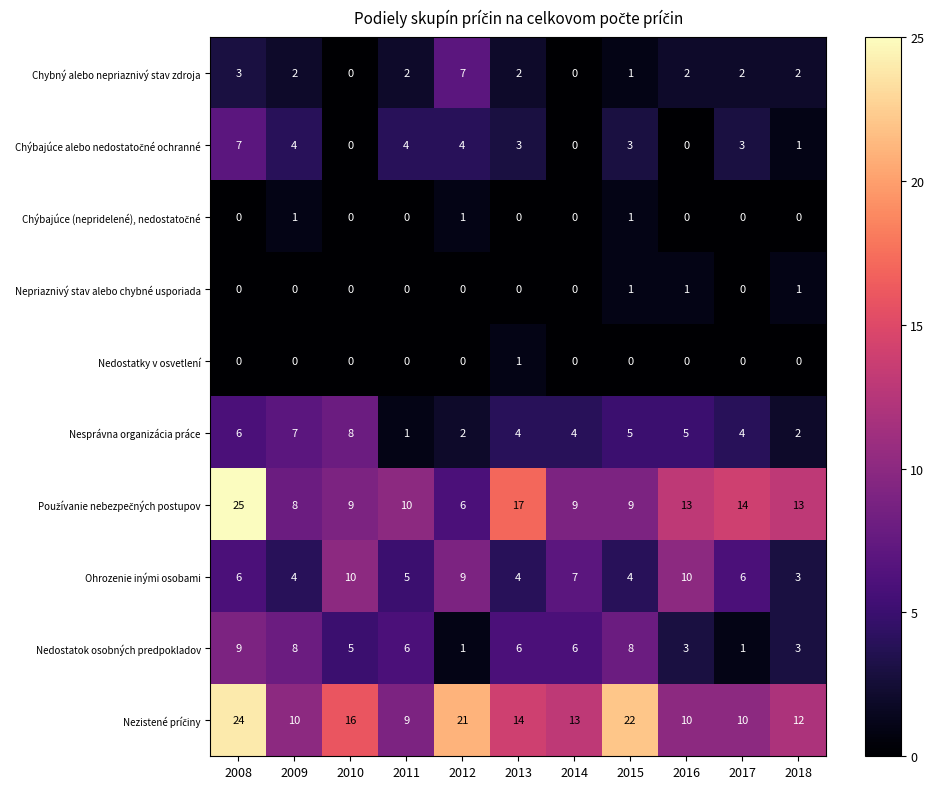

At how many categories does at least one series exceed 15?

5